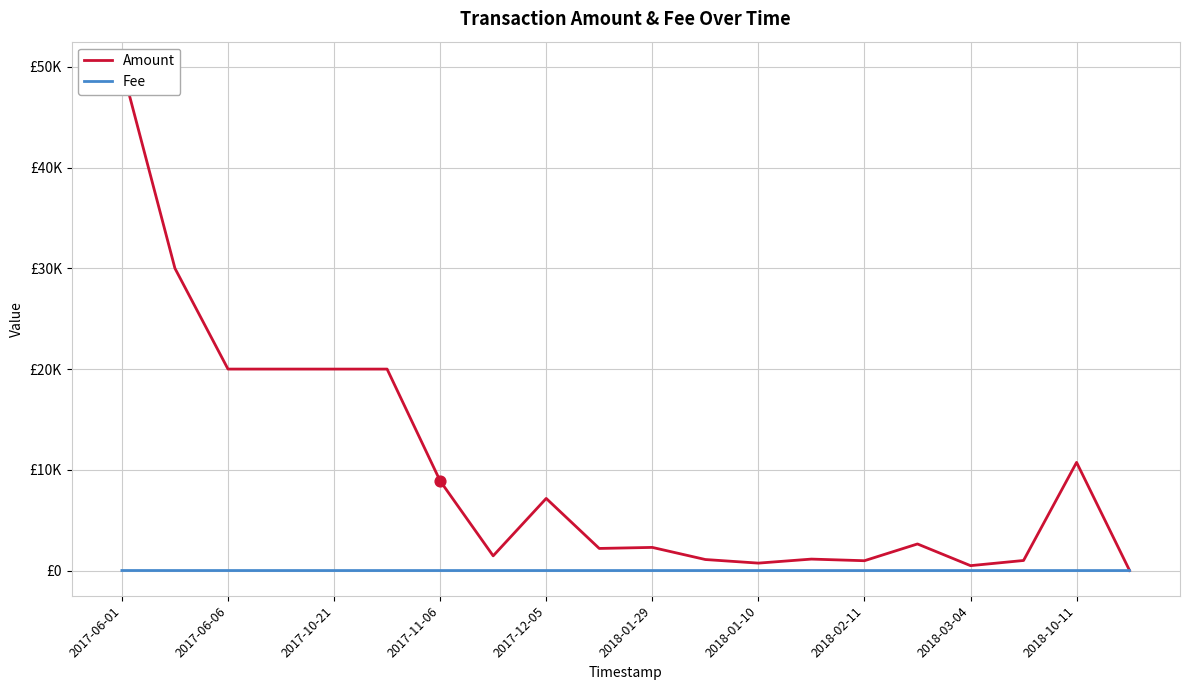

Which series has the largest total across all categories?

Amount